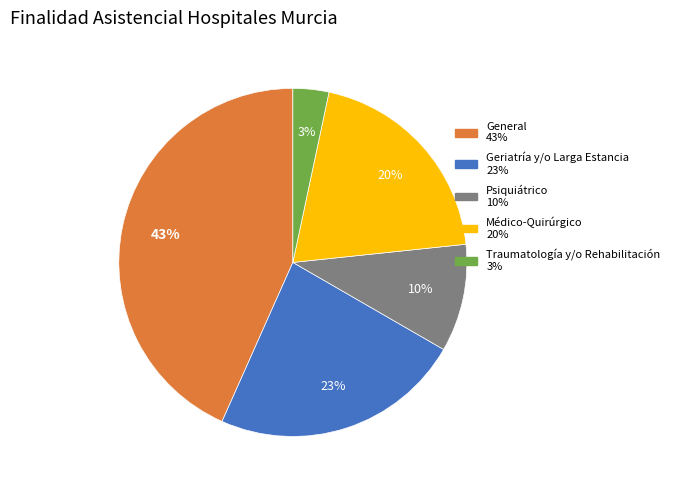

How many segments does this pie chart have?

5